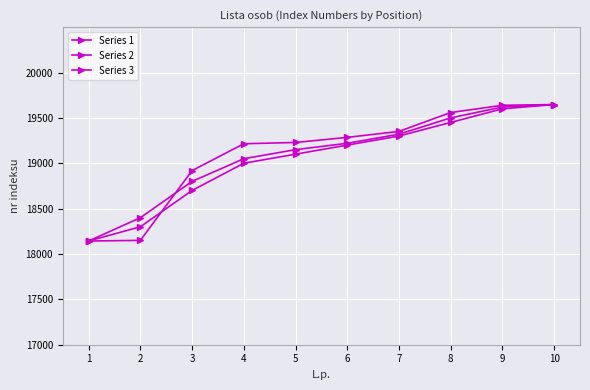

What is the minimum value for Series 3?

18143